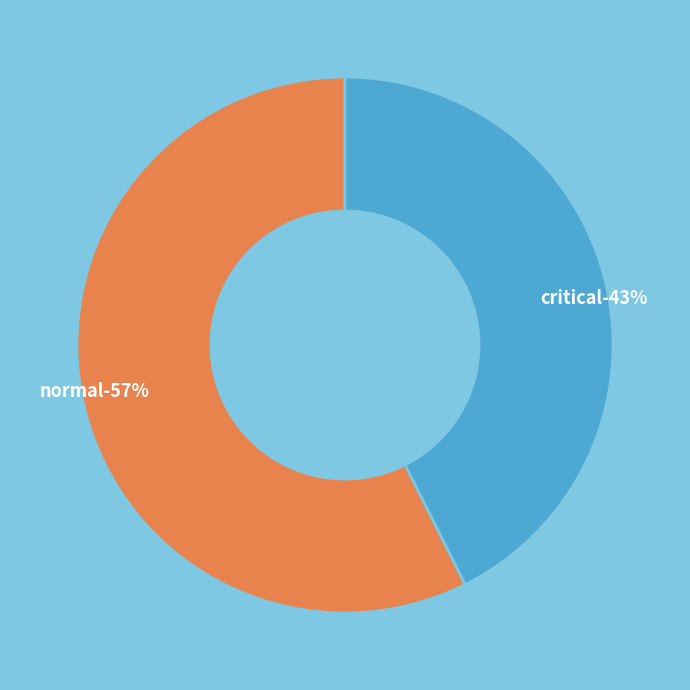

How many segments does this pie chart have?

2